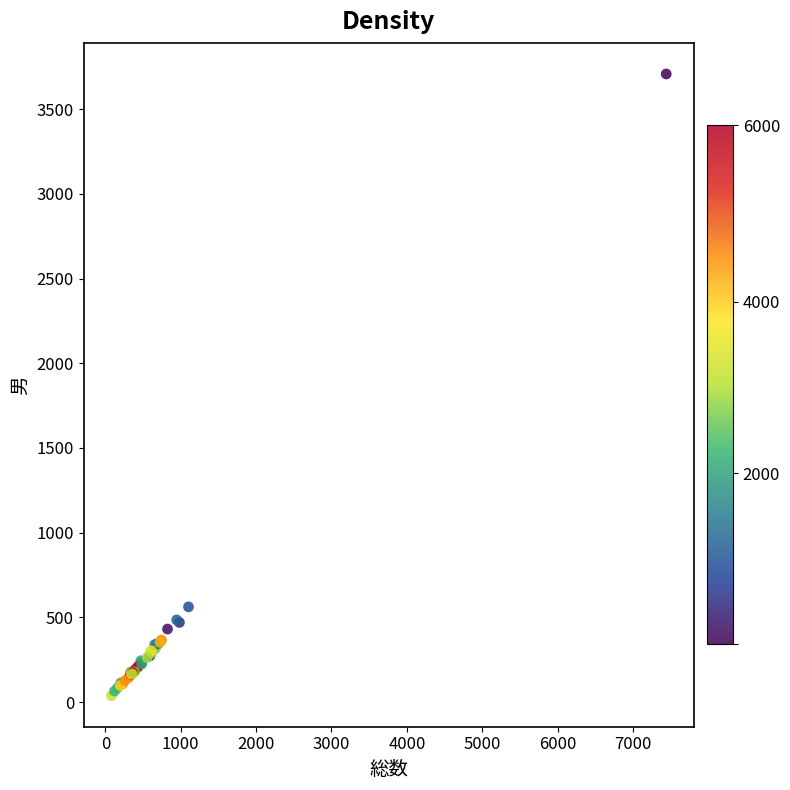

What Y value in the scatter plot is closest to 1873?

562